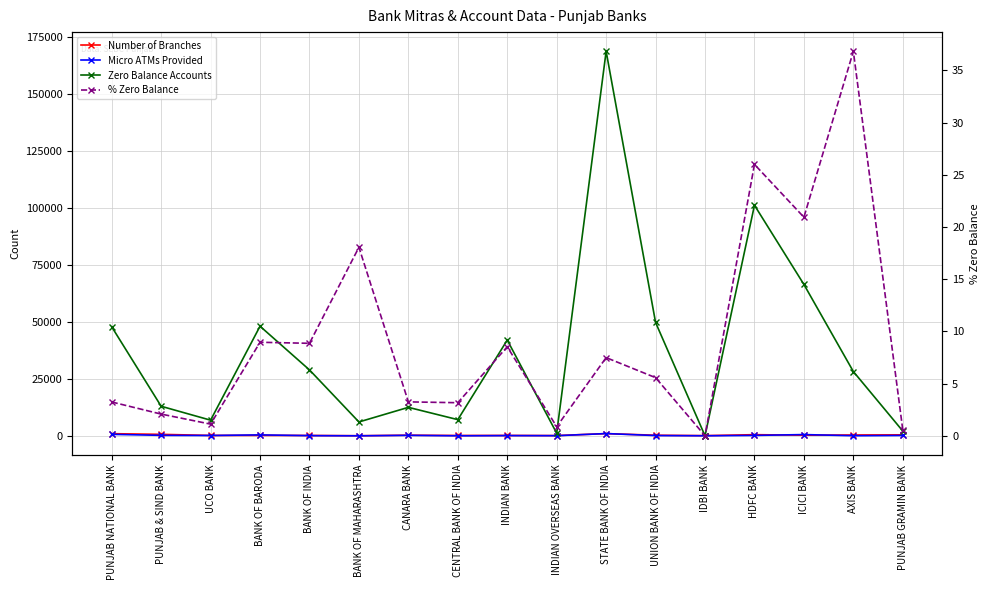

In % Zero Balance, how many points are higher than both neighbors (excluding endpoints)?

6